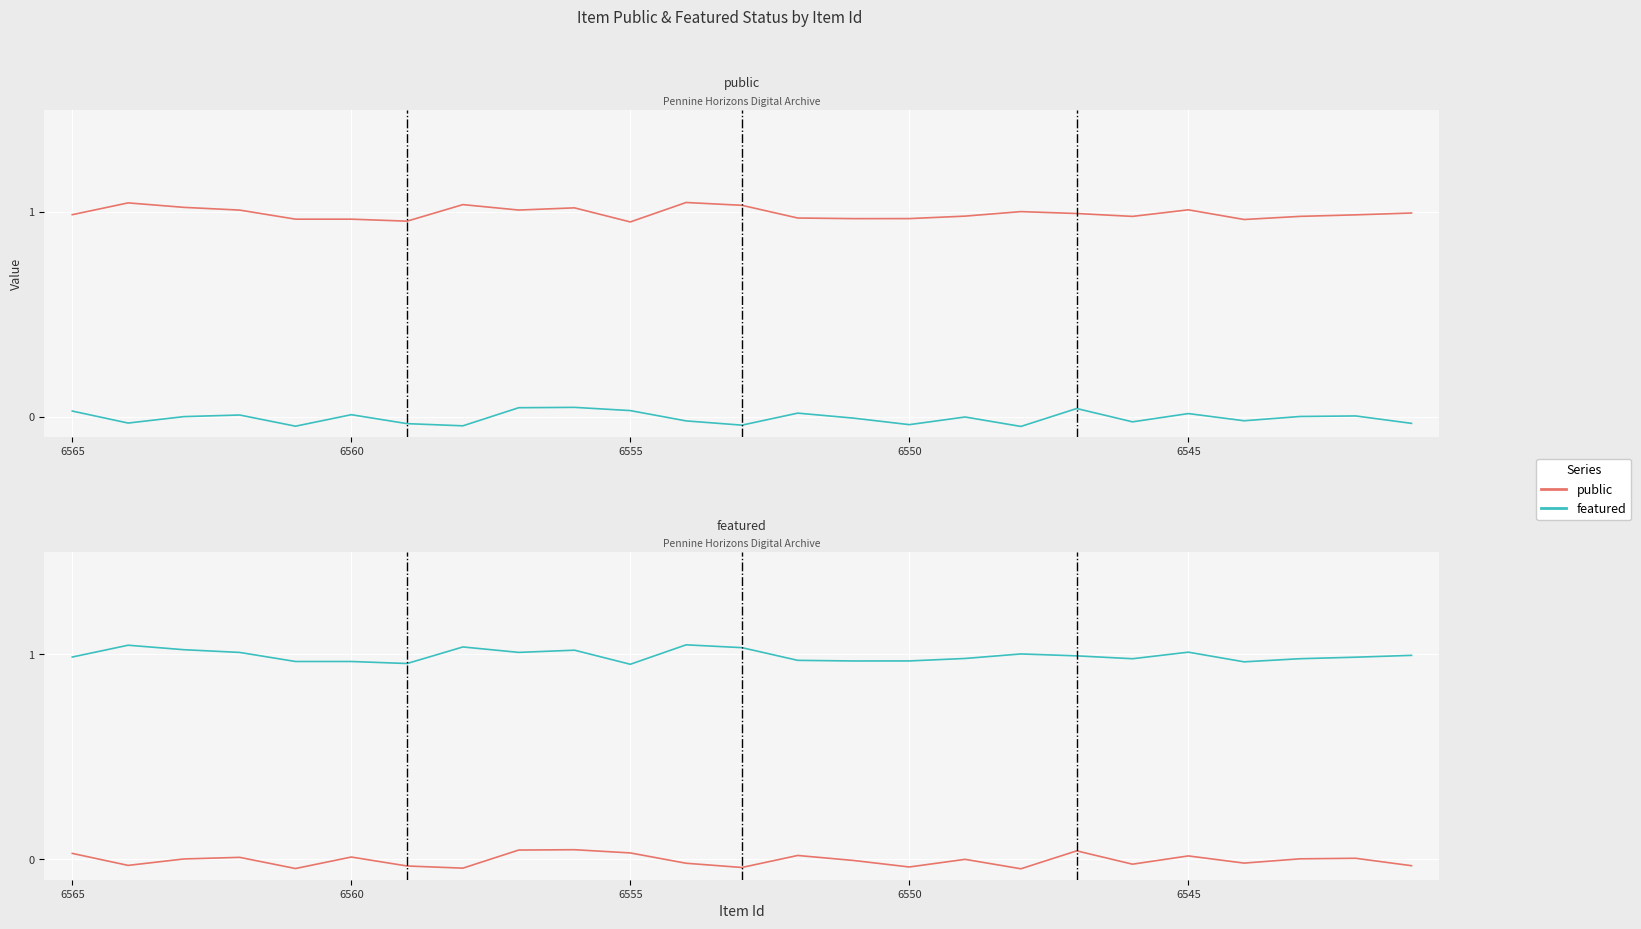

True or false: public has a value of 0.0 at 6550.

True